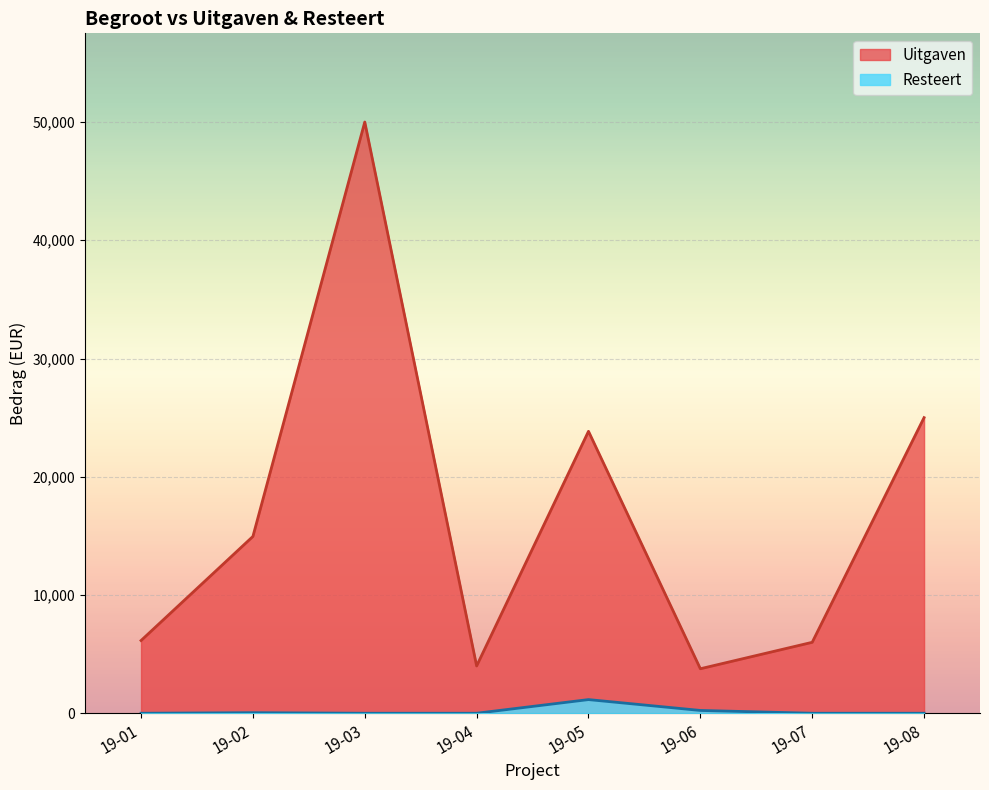

True or false: Uitgaven and Resteert intersect in this chart.

False